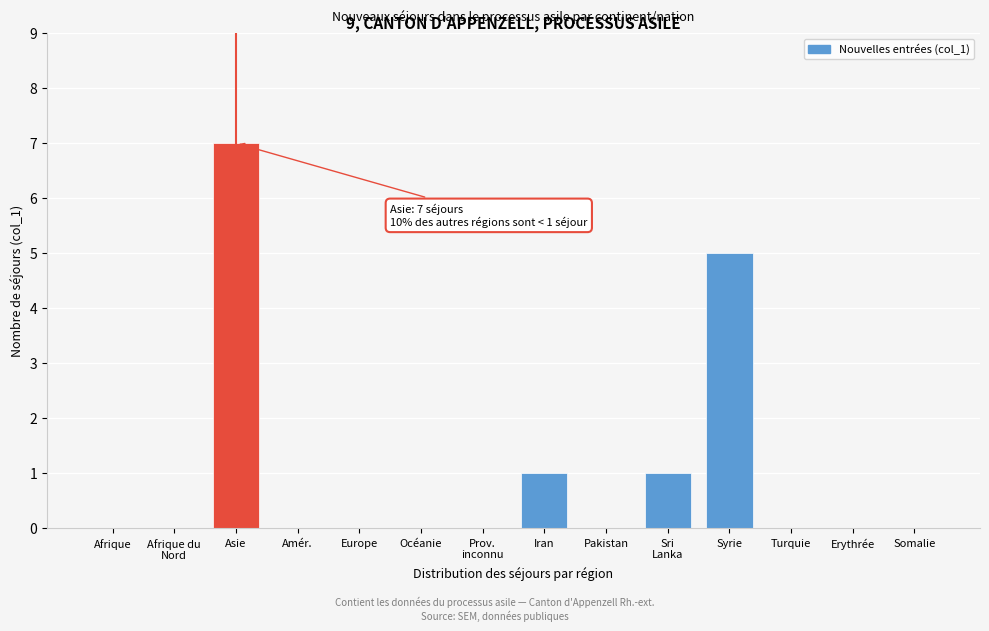

What is the greatest value displayed?

7